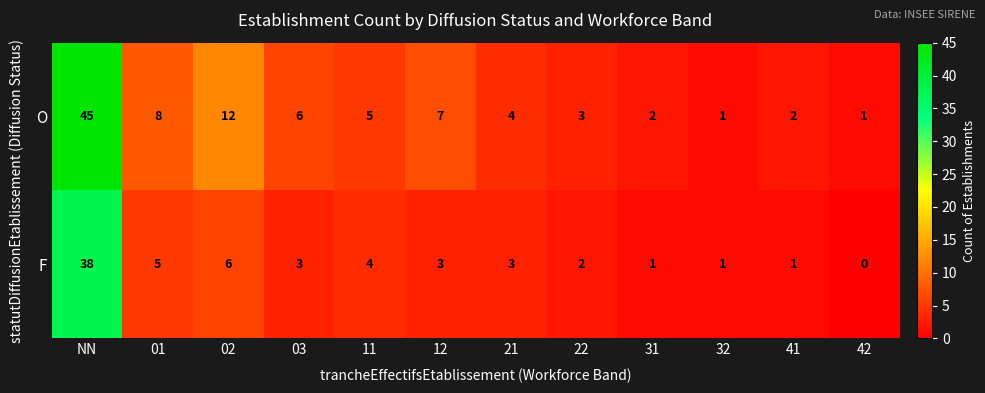

At which category is the sum across all series the highest?

NN